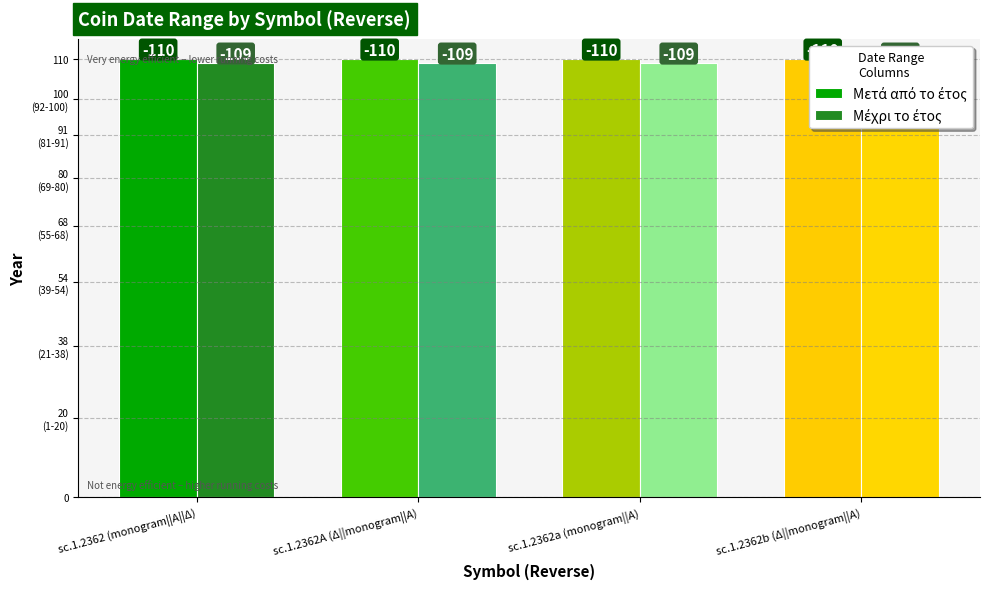

Reading right to left, transcribe all the data shown in this chart.

Μετά από το έτος: 110	110	110	110
Μέχρι το έτος: 109	109	109	109